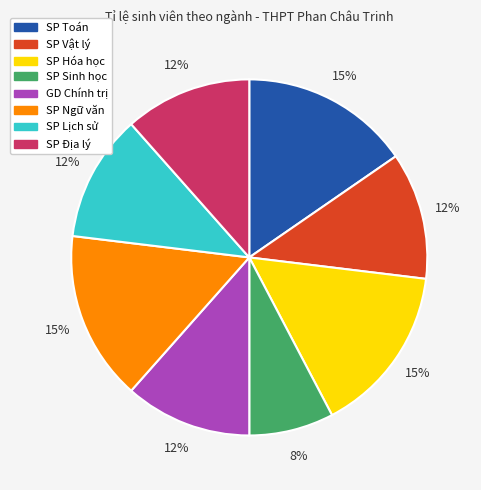

Which category has the smallest portion of the pie?

SP Sinh học